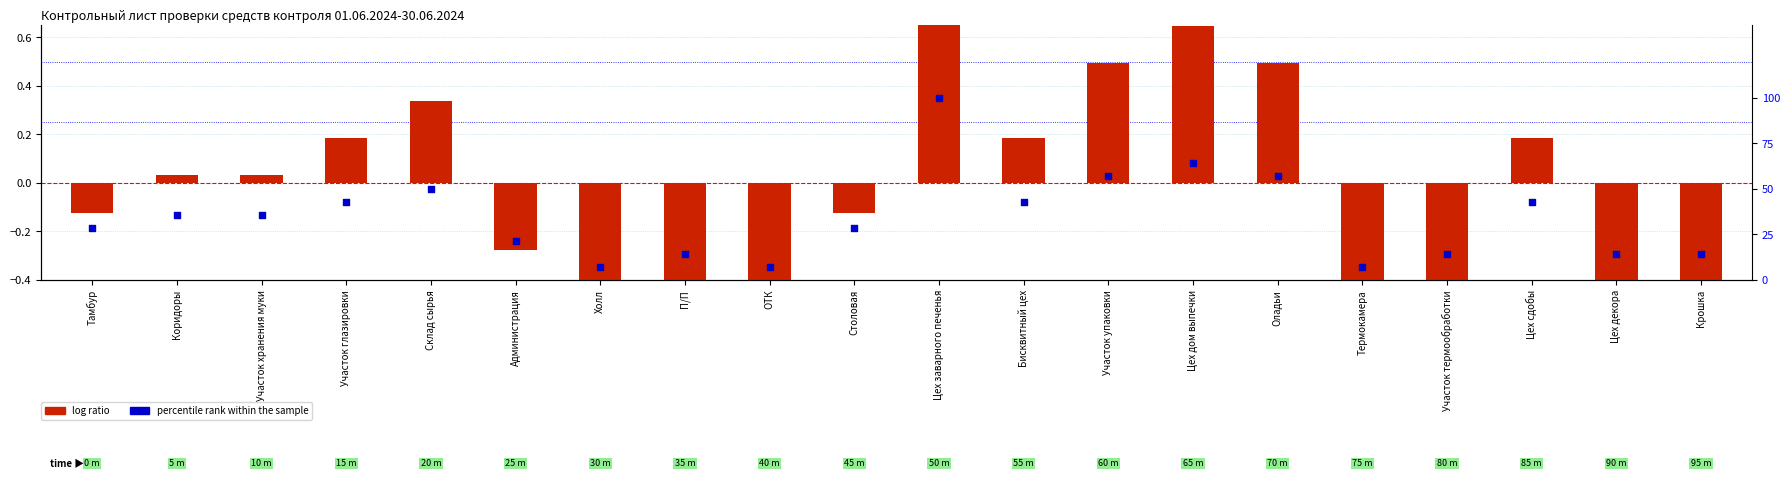

Which series reaches the maximum Y coordinate?

percentile rank within the sample